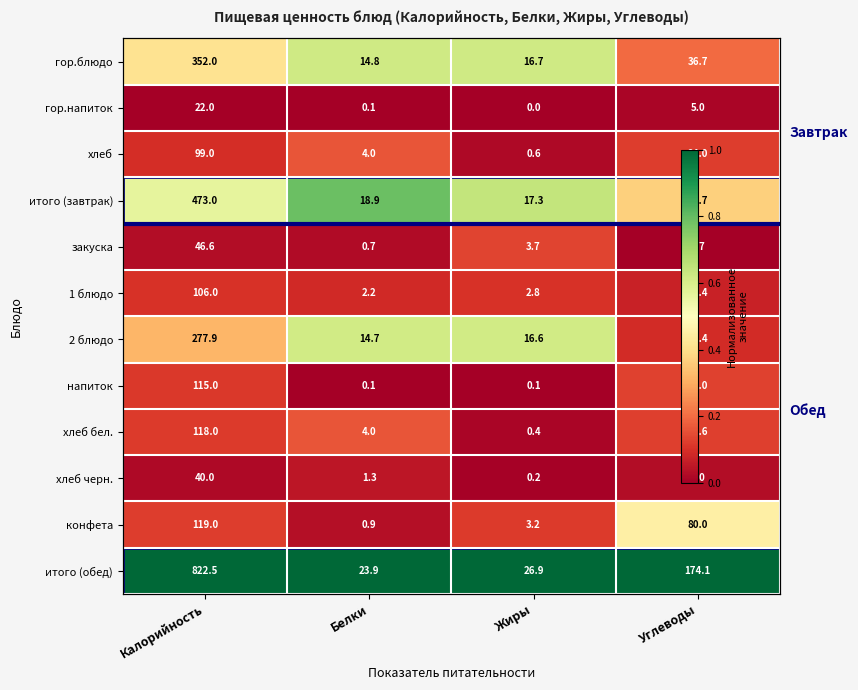

Which category has the lowest value in the 1 блюдо series?

Углеводы